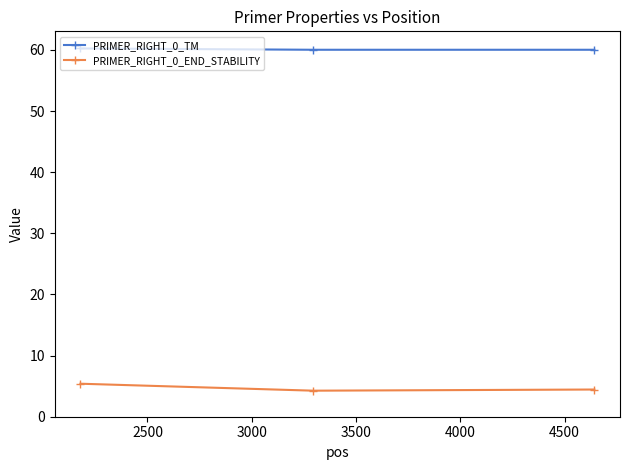

What is the sum of all PRIMER_RIGHT_0_TM values?

180.3